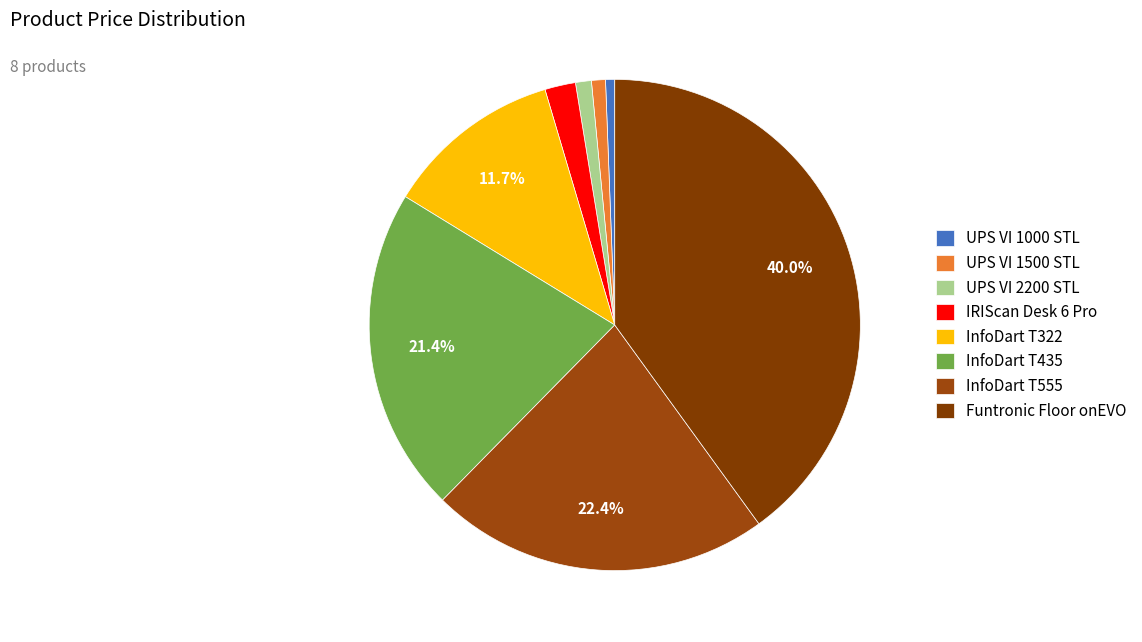

Rank the categories by value from lowest to highest.

UPS VI 1000 STL, UPS VI 1500 STL, UPS VI 2200 STL, IRIScan Desk 6 Pro, InfoDart T322, InfoDart T435, InfoDart T555, Funtronic Floor onEVO